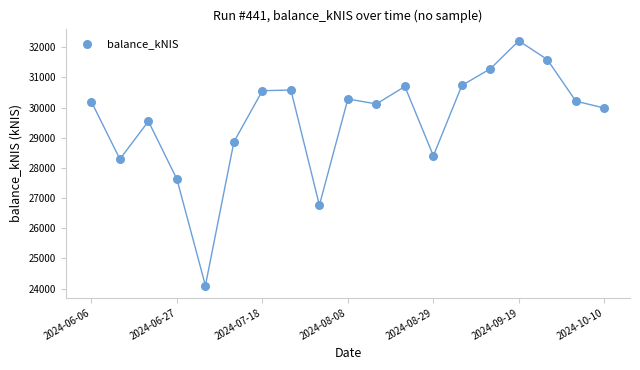

What is the range of Y values (max minus min)?

8113.3